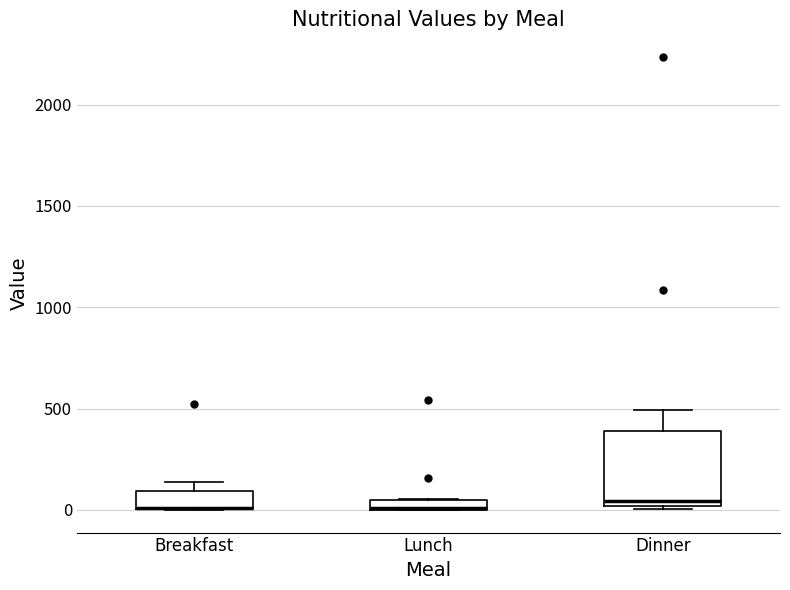

Which box is the tallest, from its lower edge to its upper edge?

Dinner